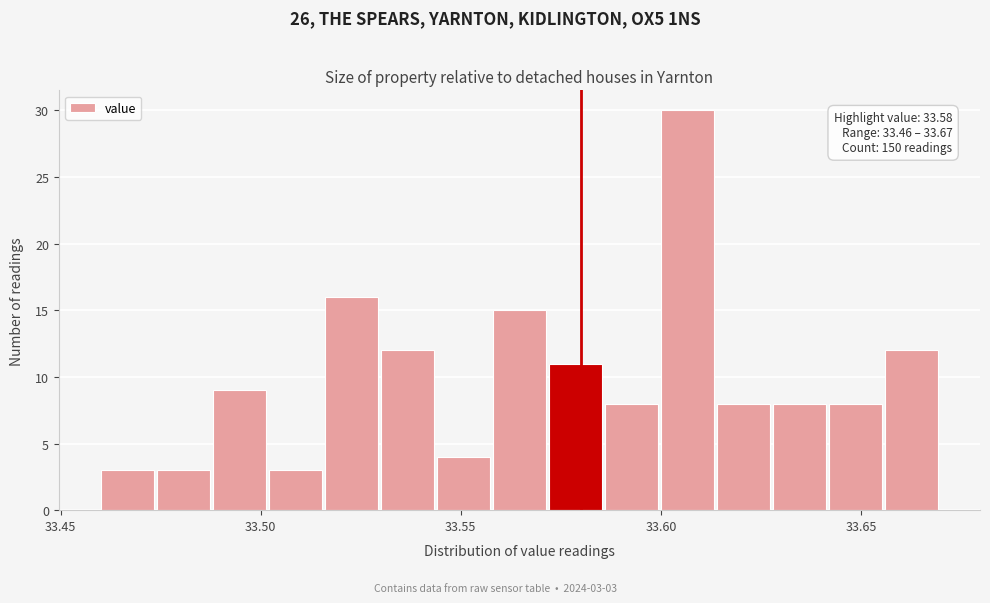

Around what value on the x-axis is the tallest bar? Give the approximate position of its centre, as read against the axis.

33.605